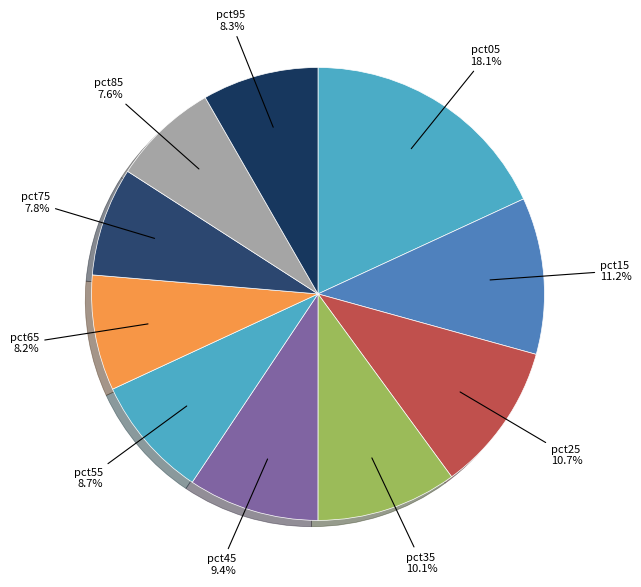

To the nearest percent, what portion does pct75 represent?

8%